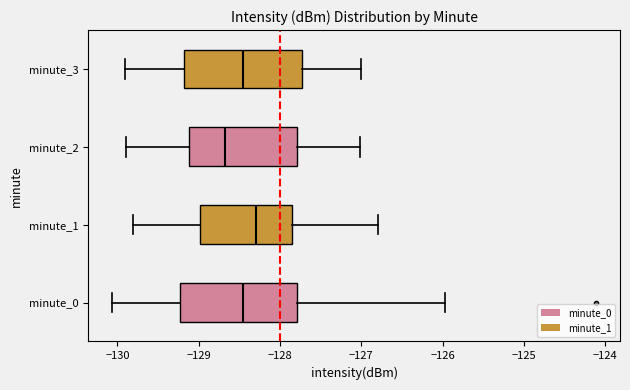

Where is the right edge of the box for minute_0 on the x-axis? The values are not printed on the chart, so give them approximately, as read against the axis.

-127.8